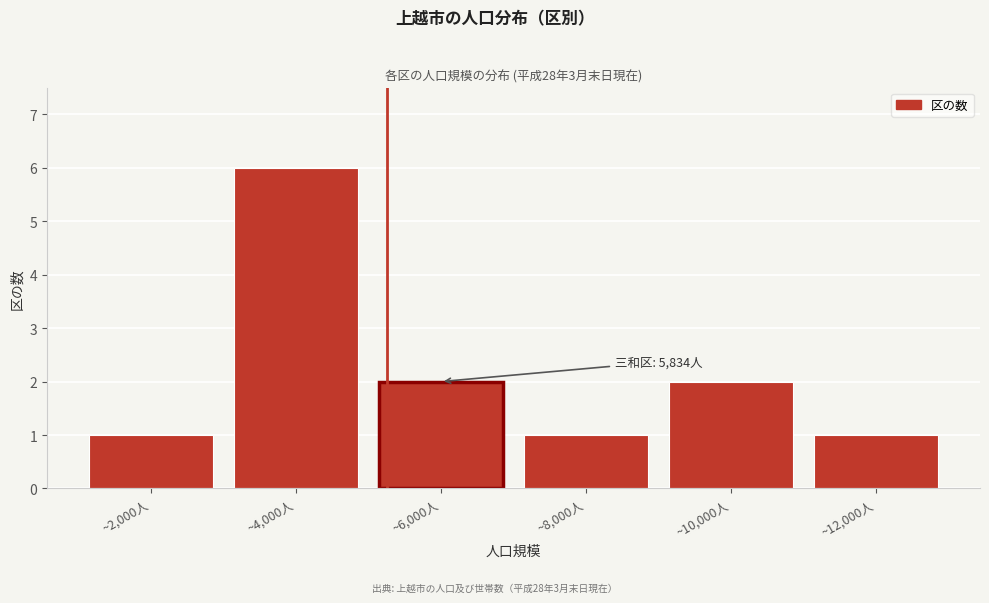

Reading right to left, extract all data points from this chart.

1	2	1	2	6	1